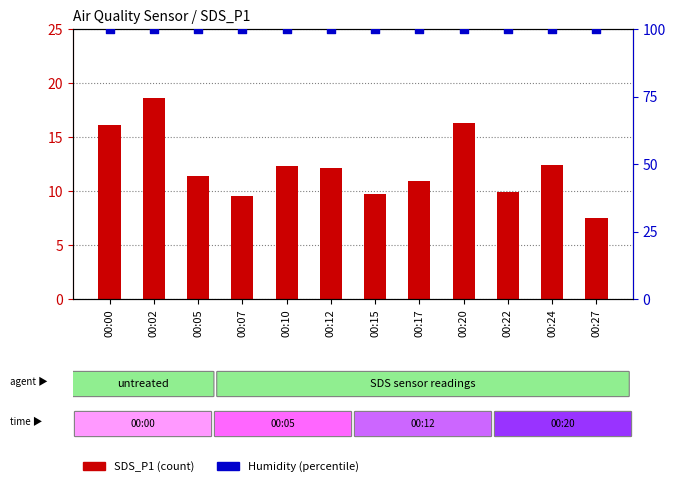

Which series contains the lowest Y value?

SDS_P1